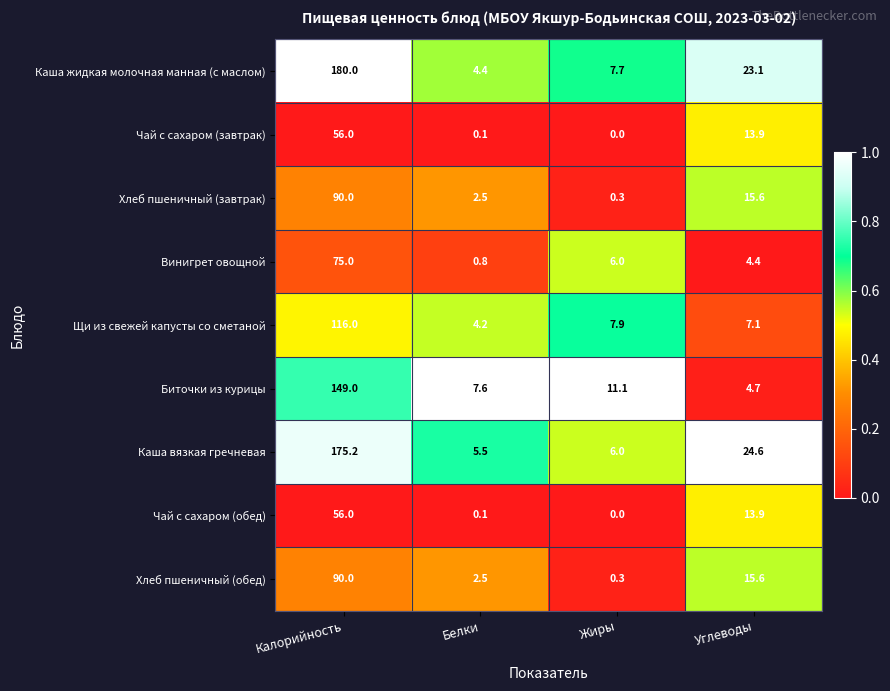

At which category is the sum across all series the highest?

Калорийность